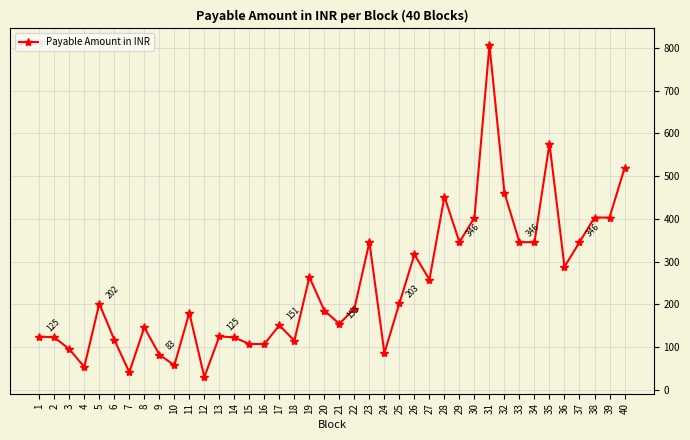

What is the value of the 29th point from the left?

345.6